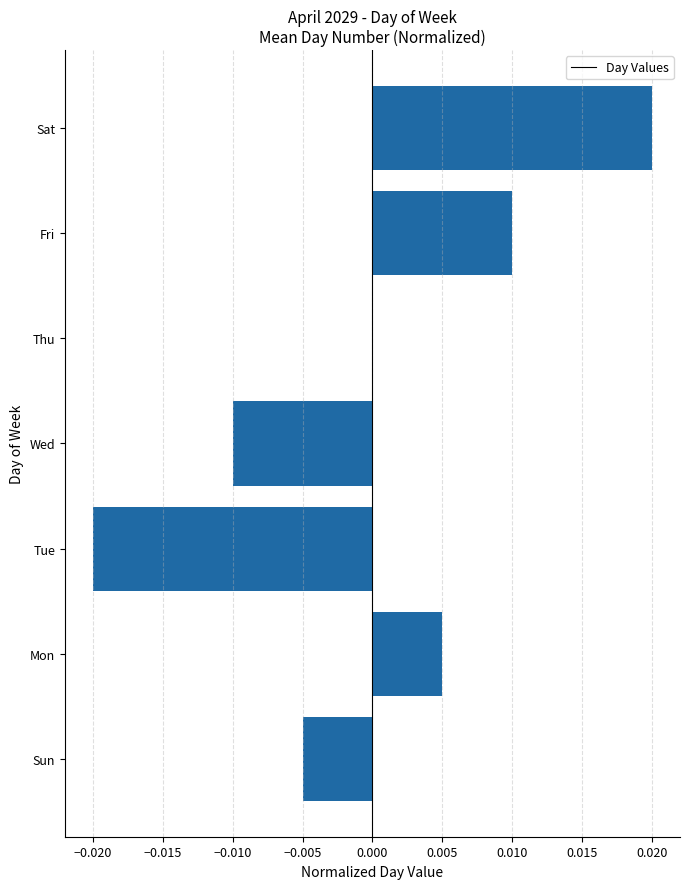

Which label corresponds to the largest value in the chart?

Sat